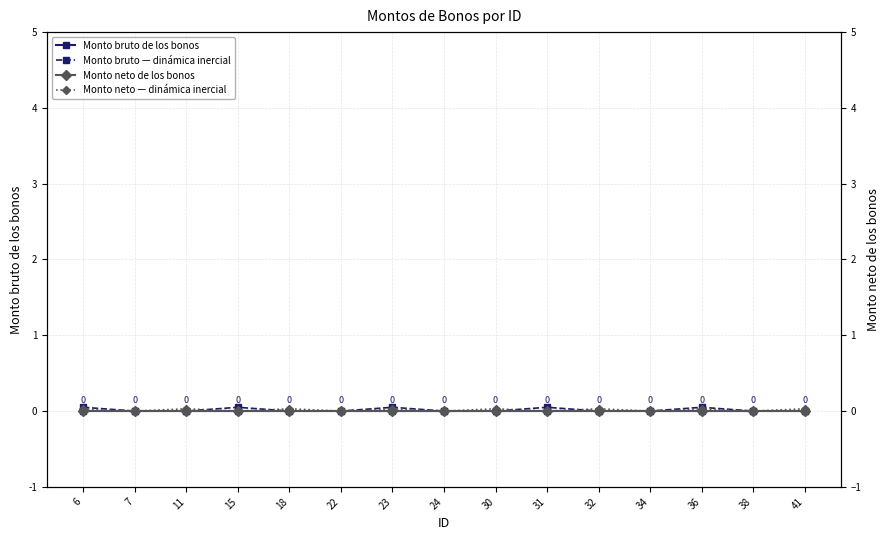

Where is the first local minimum for Monto neto — dinámica inercial?

7